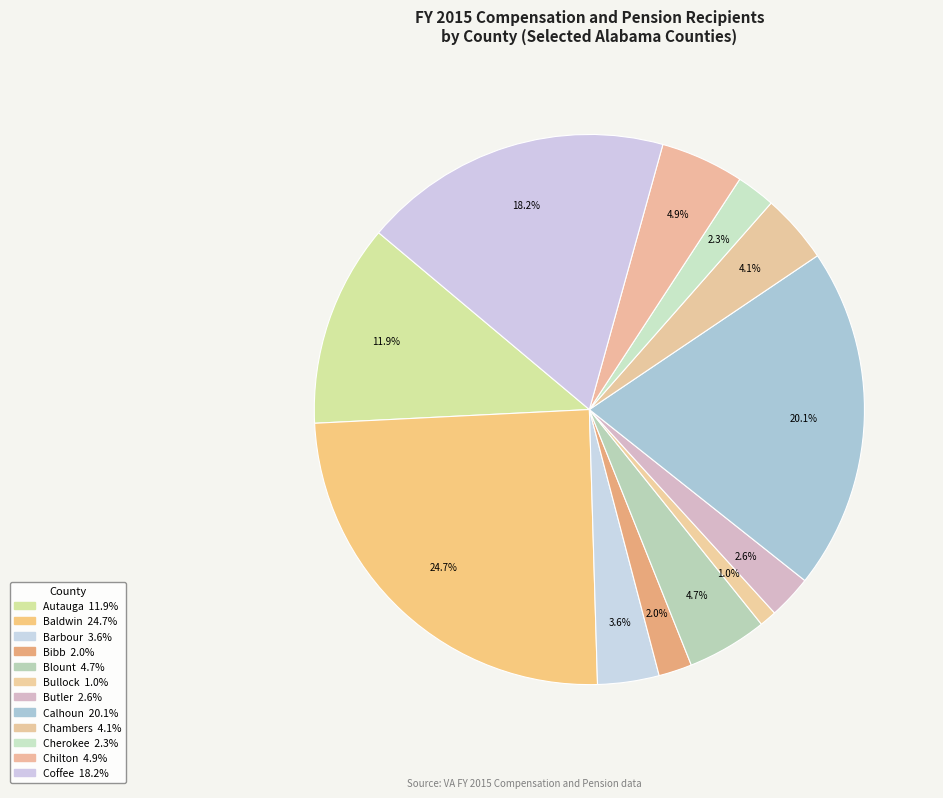

The Autauga slice represents 18% of the pie. True or false?

False